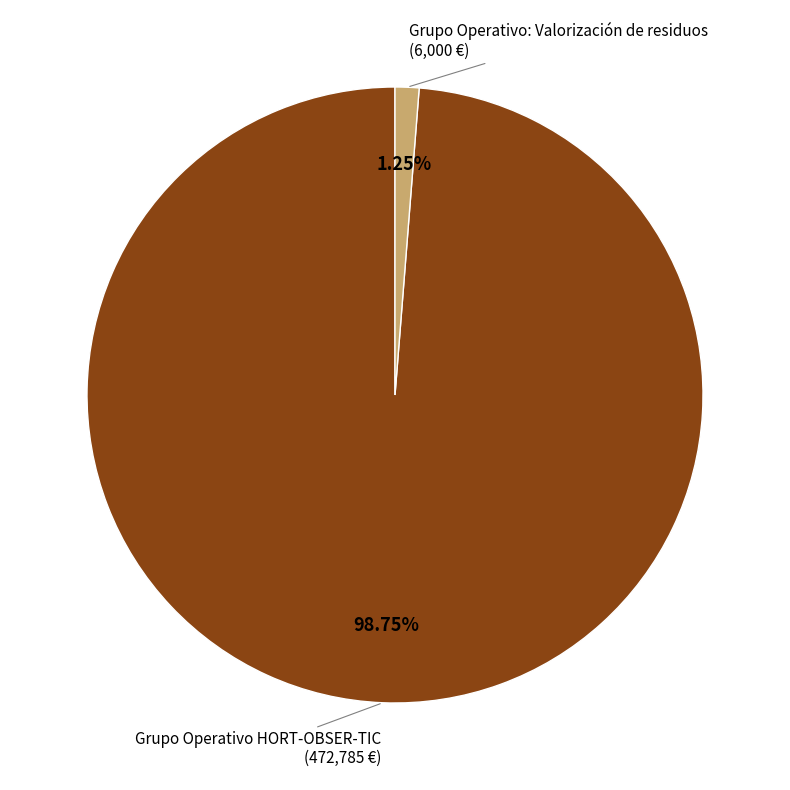

Which has a higher value, Grupo Operativo: Valorización de residuos or Grupo Operativo HORT-OBSER-TIC?

Grupo Operativo HORT-OBSER-TIC